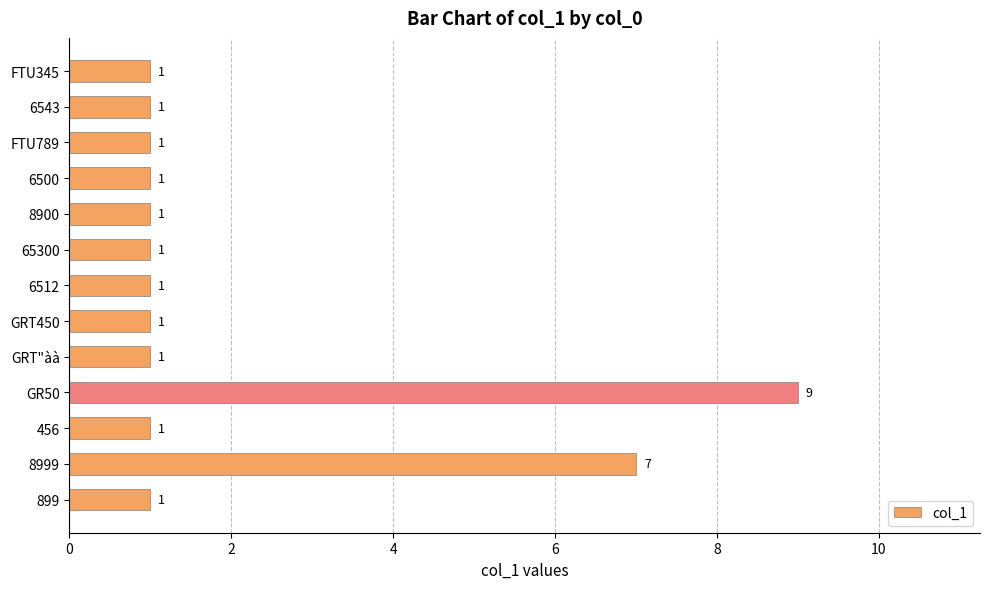

How many values are between 1 and 2?

11